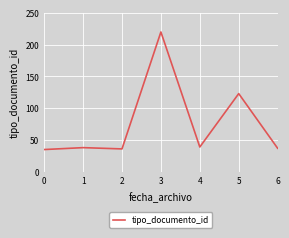

The value at 1 is 38. True or false?

True